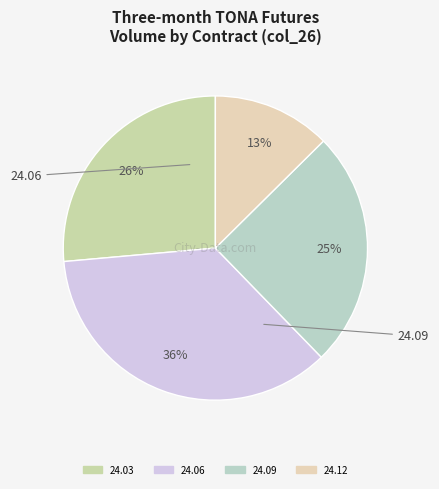

To the nearest percent, what is the average slice percentage?

25%